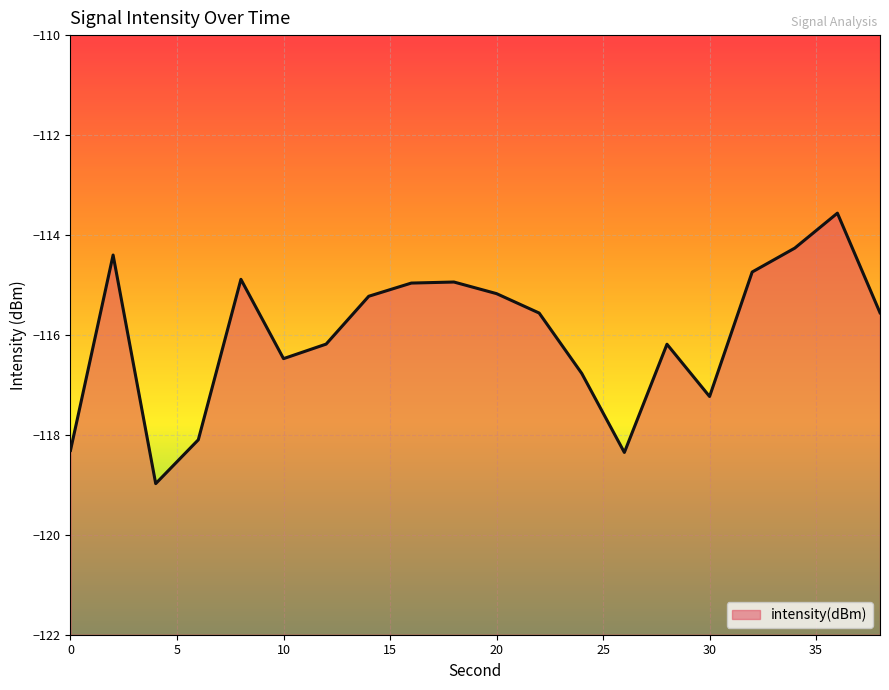

Where is the first local maximum?

2